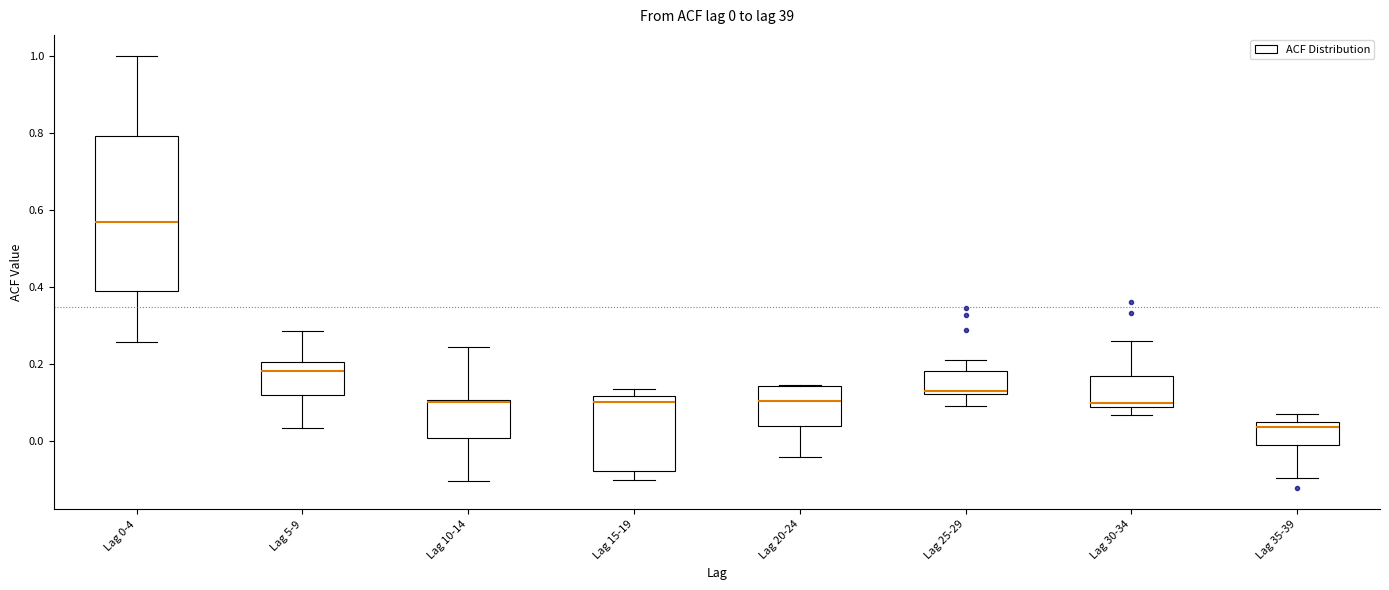

Which box has the highest median line?

Lag 0-4